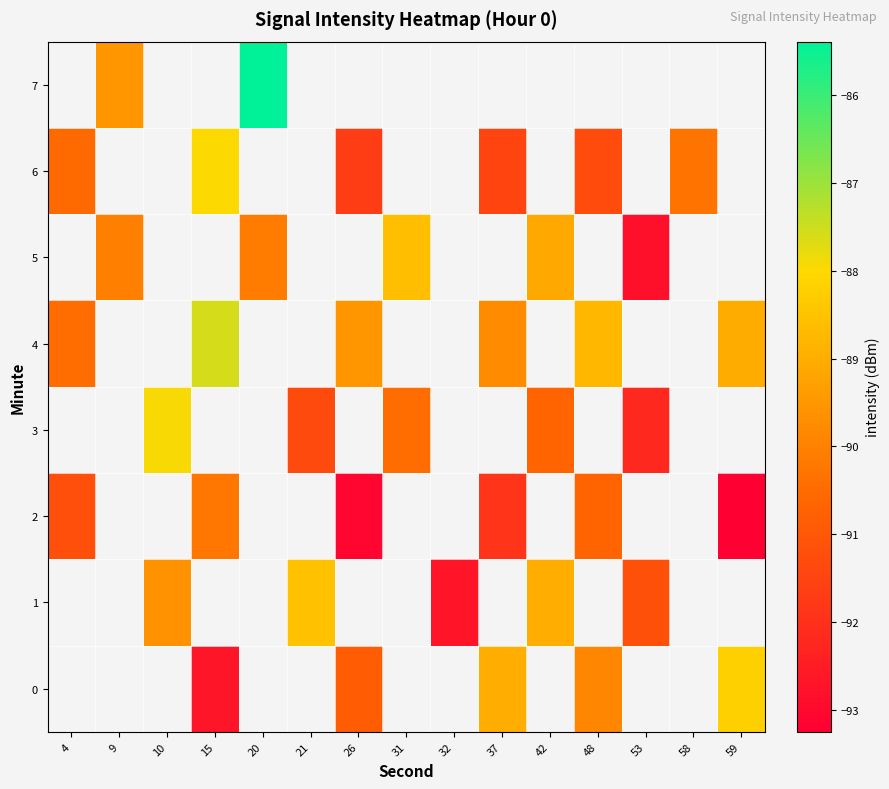

True or false: row_2 has a value of -158.0 at 59.

False